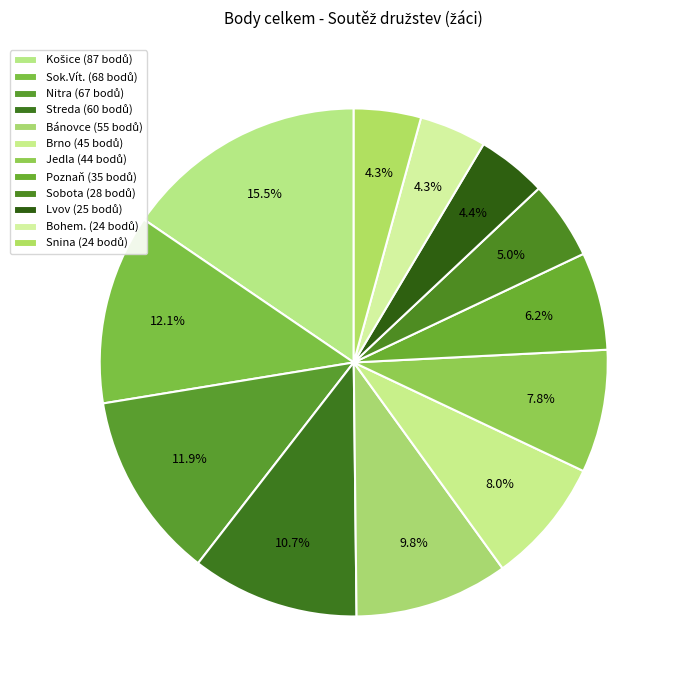

Count the number of slices in the pie.

12